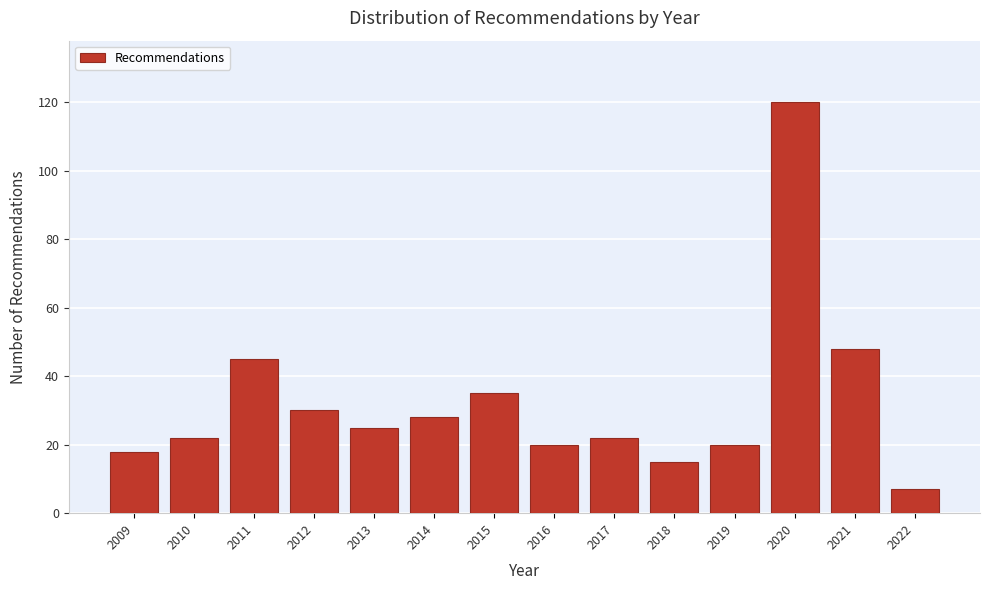

Reading left to right, extract all data points from this chart.

2009=18	2010=22	2011=45	2012=30	2013=25	2014=28	2015=35	2016=20	2017=22	2018=15	2019=20	2020=120	2021=48	2022=7